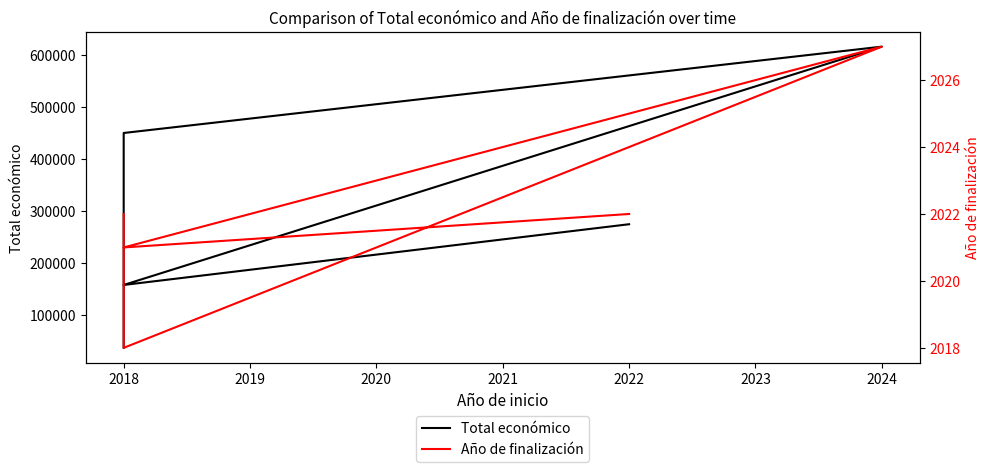

At which category does Año de finalización reach its first local valley?

2018